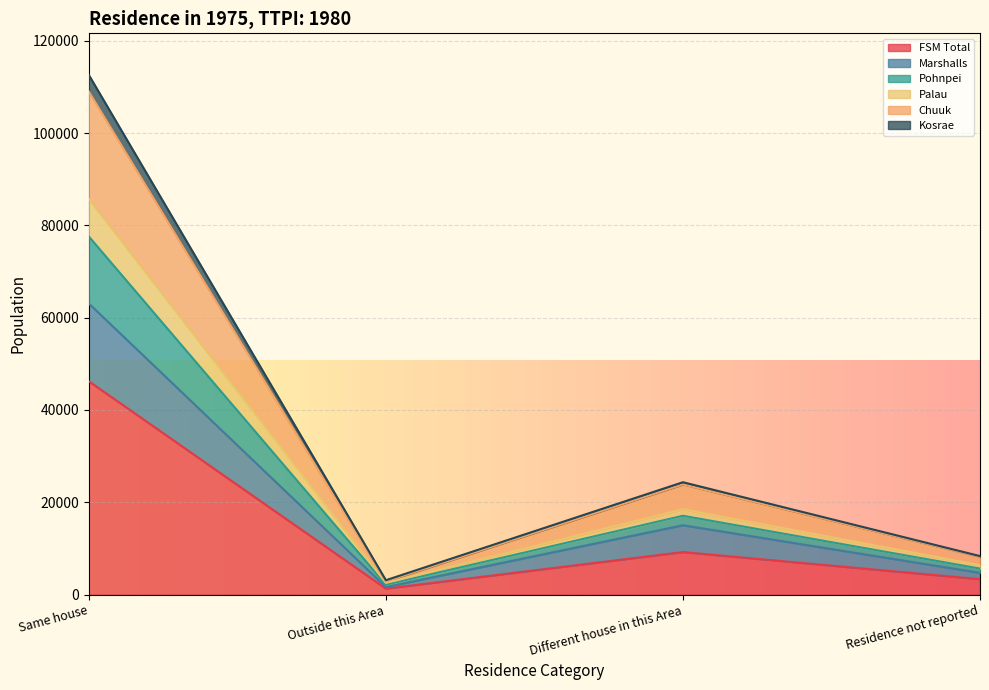

What is the total value across all series at Outside this Area?

3116